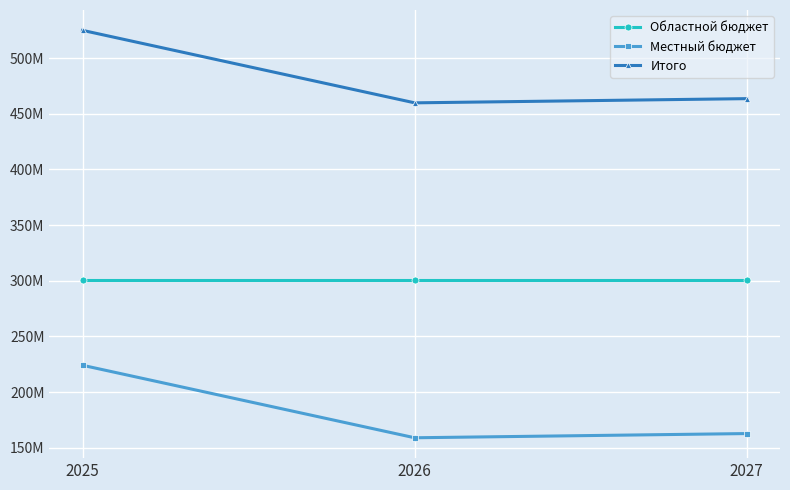

Which series has the largest range (max minus min)?

Местный бюджет